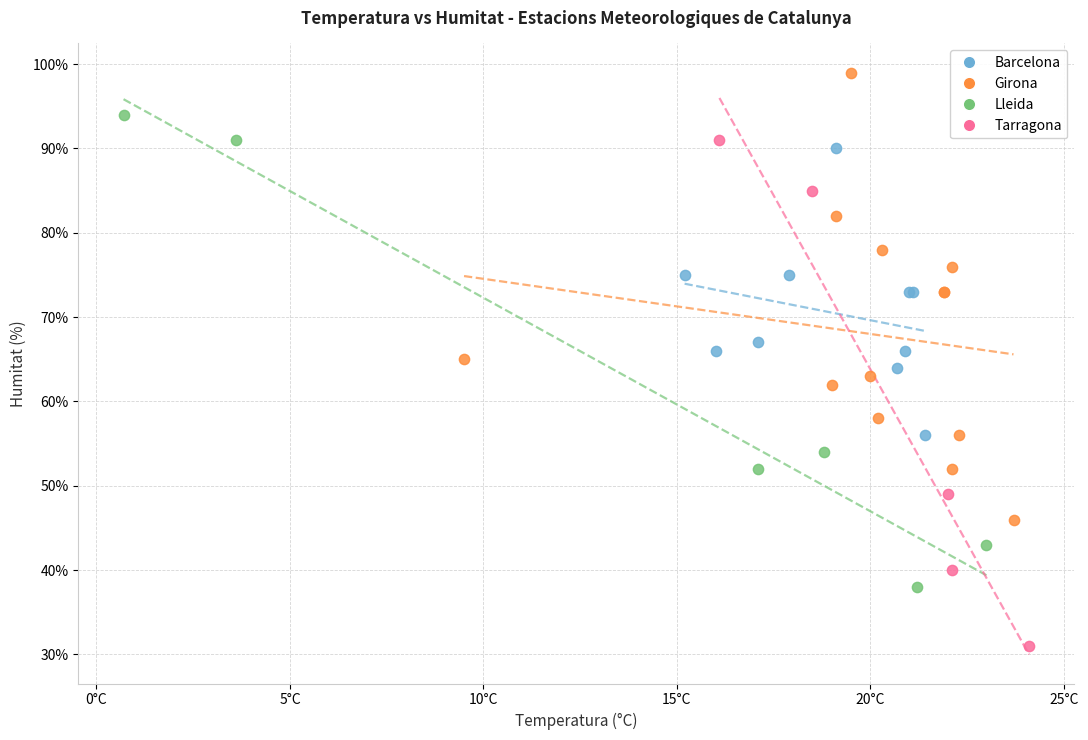

Which series reaches the minimum Y coordinate?

Tarragona